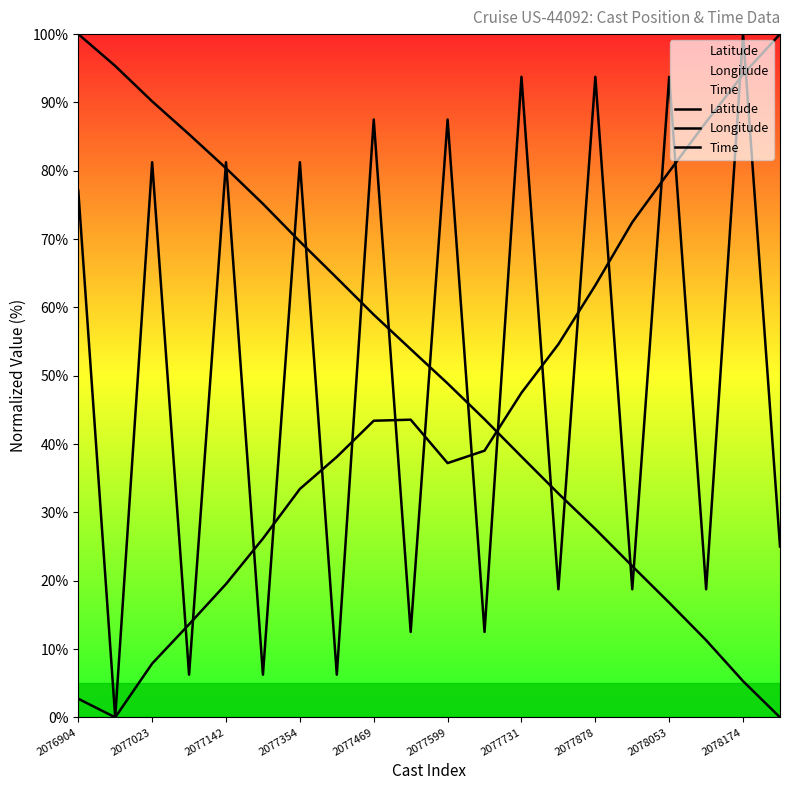

Between which two adjacent categories do Time and Longitude first intersect?

2077354 and 2077469